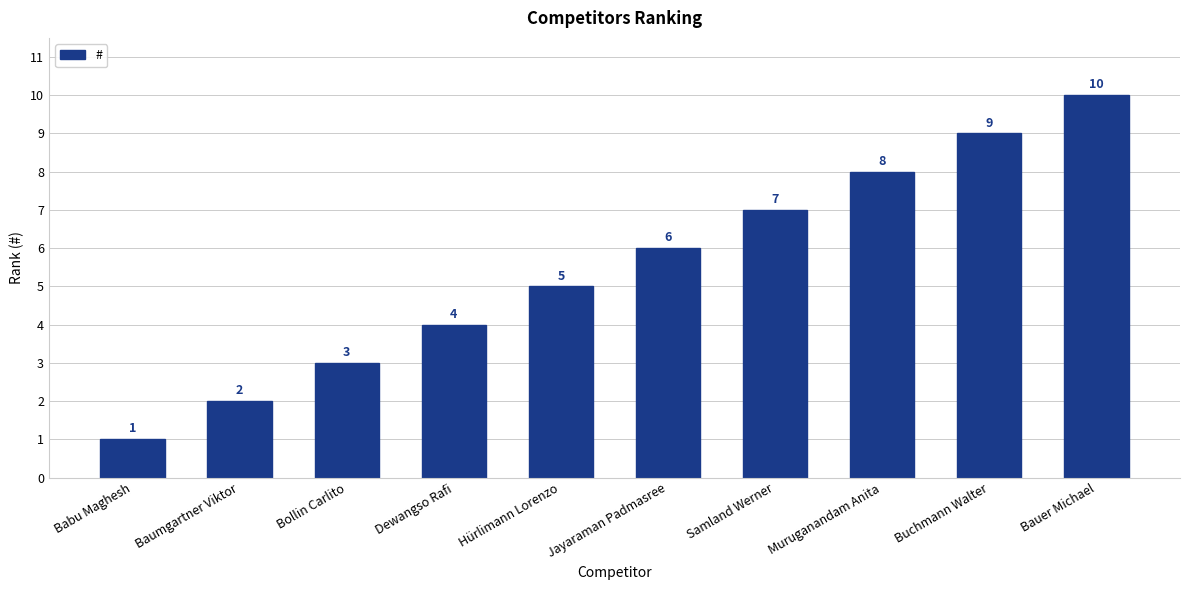

What is the average value?

6